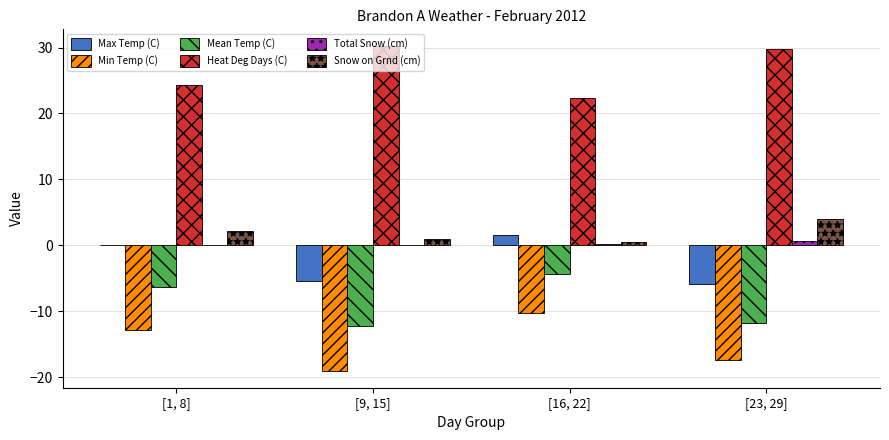

What is the highest value of the Snow on Grnd (cm) series?

4.0